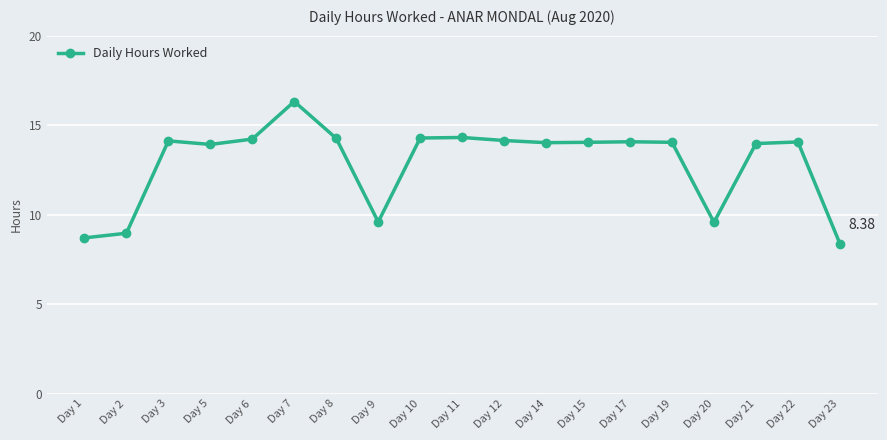

What is the approximate value at Day 21?

14.0